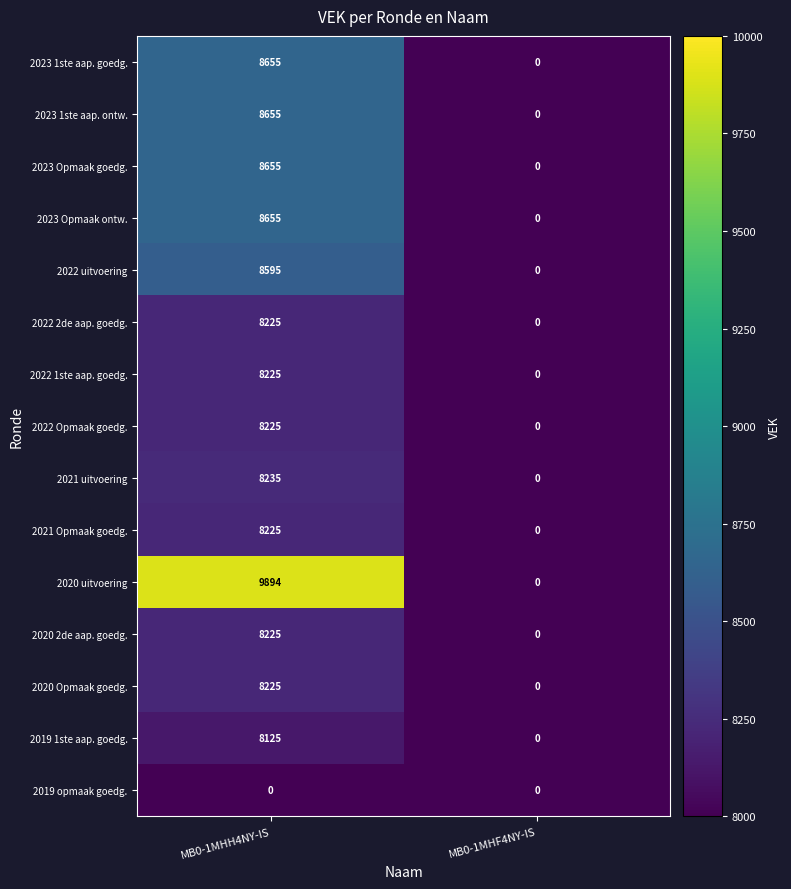

What is the difference between the highest and lowest values at MB0-1MHH4NY-IS?

9894